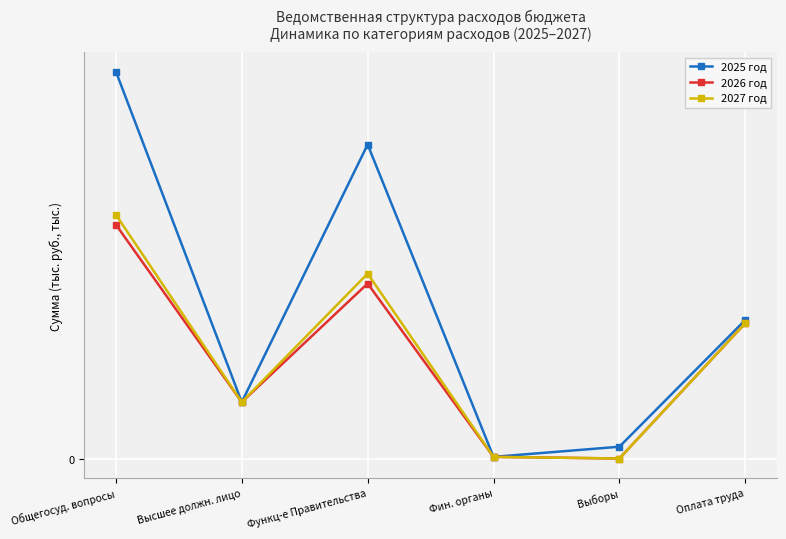

Is this an area chart (filled region under the line)?

No